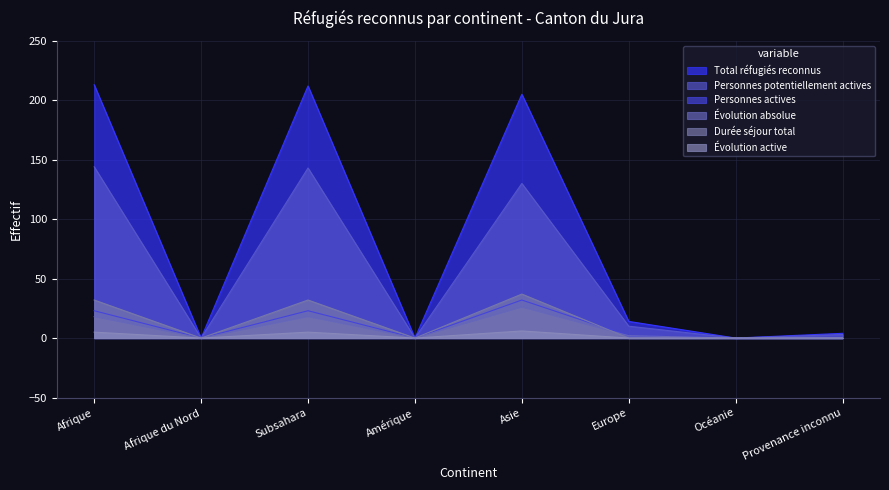

Reading left to right, list all the values displayed in this chart.

Total réfugiés reconnus: 213	0	212	0	205	14	0	4
Personnes potentiellement actives: 144	0	143	0	130	10	0	3
Personnes actives: 23	0	23	0	32	2	0	0
Évolution absolue: 18	0	18	0	26	2	0	0
Durée séjour total: 32	0	32	0	37	0	0	0
Évolution active: 5	0	5	0	6	0	0	0